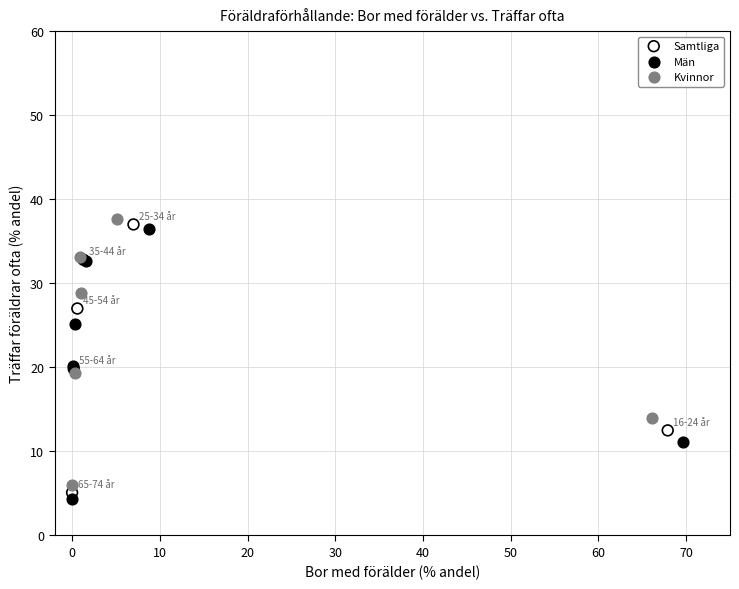

Which series contains the highest Y value?

Kvinnor